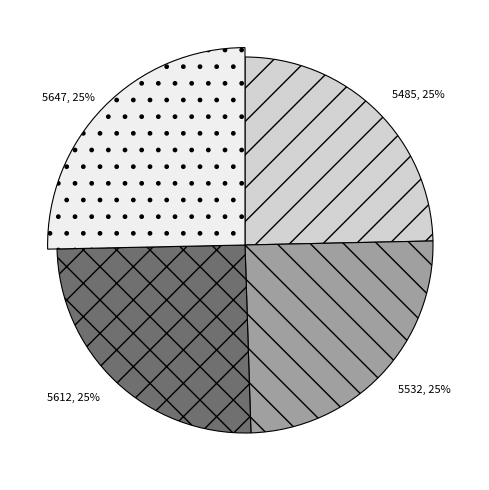

To the nearest percent, what is the combined percentage of 5647 and 5532?

50%